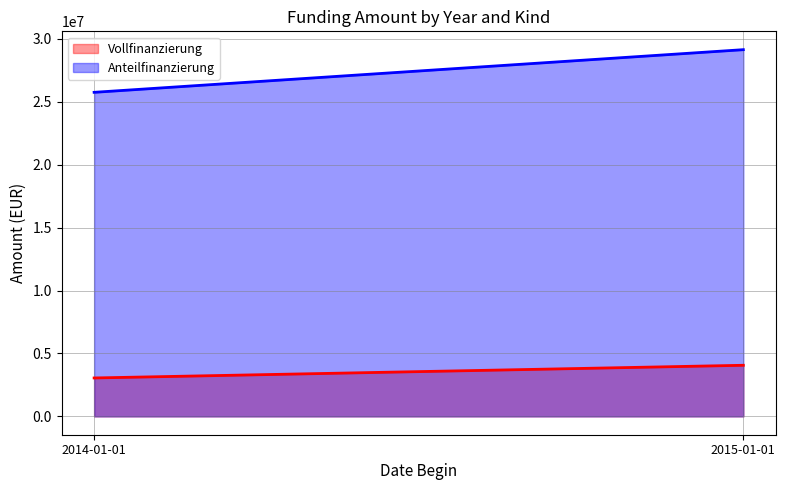

How many data points does each series have?

2